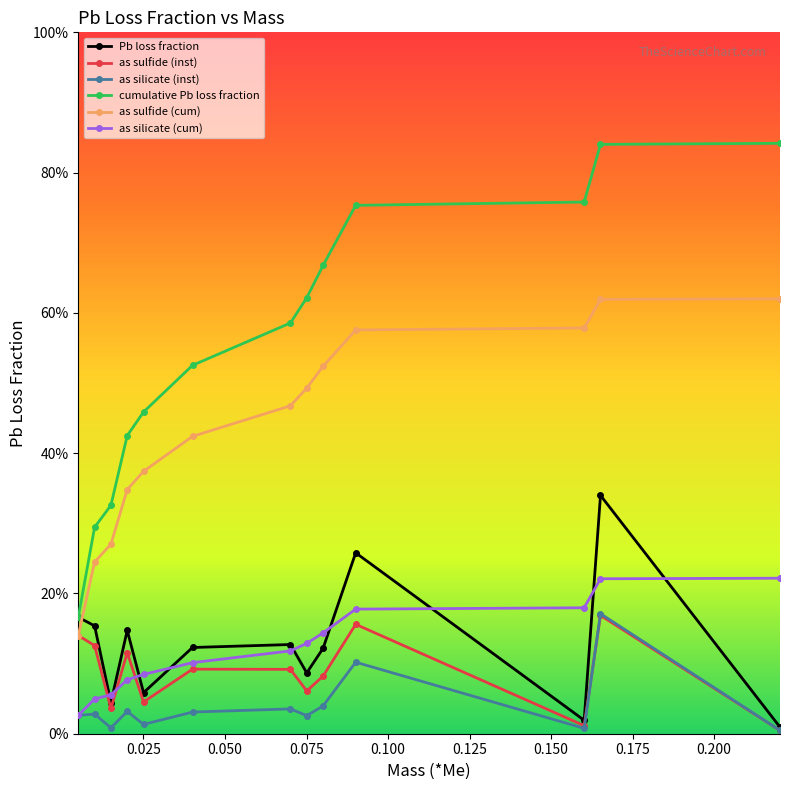

Reading right to left, list all the values displayed in this chart.

Pb loss fraction: 0.0	0.3	0.0	0.3	0.1	0.1	0.1	0.1	0.1	0.1	0.0	0.2	0.2
as sulfide (inst): 0.0	0.2	0.0	0.2	0.1	0.1	0.1	0.1	0.0	0.1	0.0	0.1	0.1
as silicate (inst): 0.0	0.2	0.0	0.1	0.0	0.0	0.0	0.0	0.0	0.0	0.0	0.0	0.0
cumulative Pb loss fraction: 0.8	0.8	0.8	0.8	0.7	0.6	0.6	0.5	0.5	0.4	0.3	0.3	0.2
as sulfide (cum): 0.6	0.6	0.6	0.6	0.5	0.5	0.5	0.4	0.4	0.3	0.3	0.2	0.1
as silicate (cum): 0.2	0.2	0.2	0.2	0.1	0.1	0.1	0.1	0.1	0.1	0.1	0.0	0.0